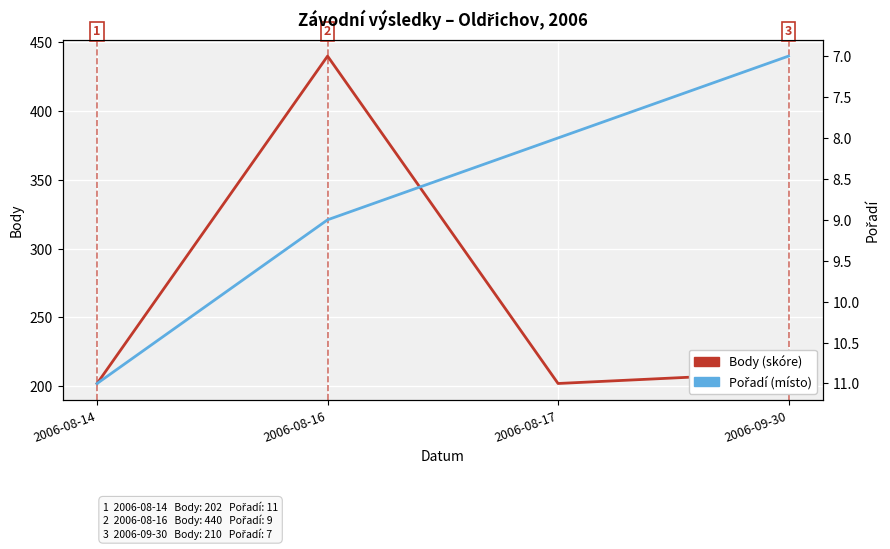

What is the difference between the second highest and minimum values in the Body (skóre) series?

8